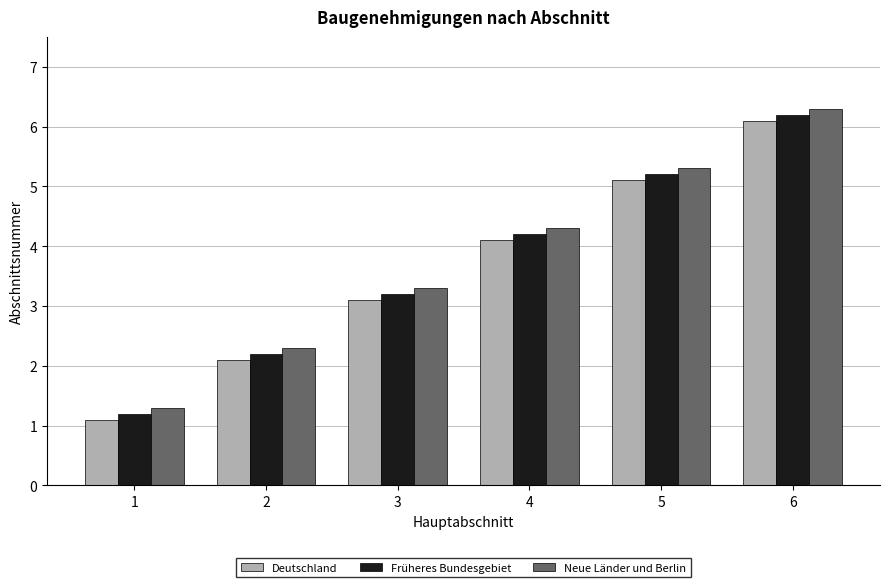

What is the value of the Früheres Bundesgebiet bar at the 6th from the left?

6.2